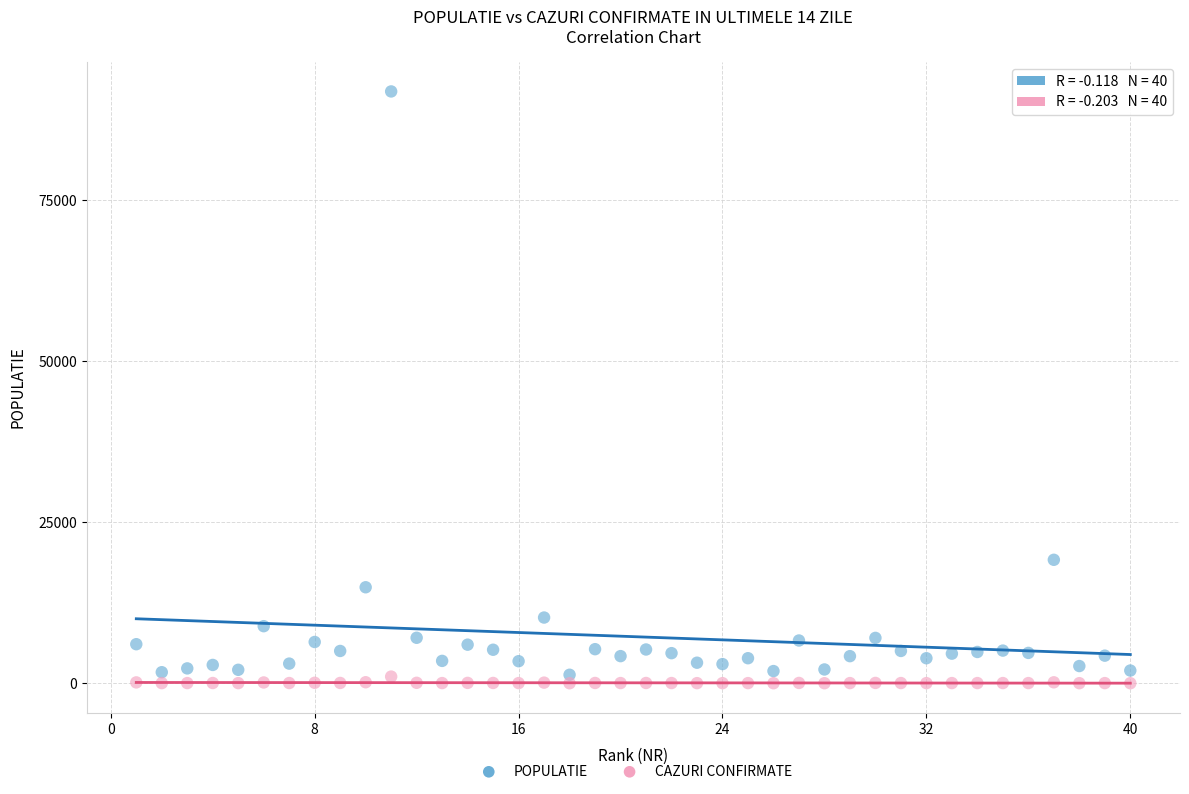

Across all series, what Y value is closest to 45920?

19164